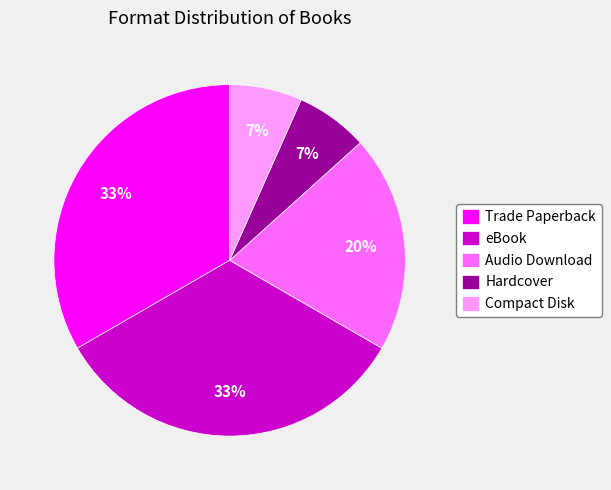

To the nearest percent, what is the average slice percentage?

20%